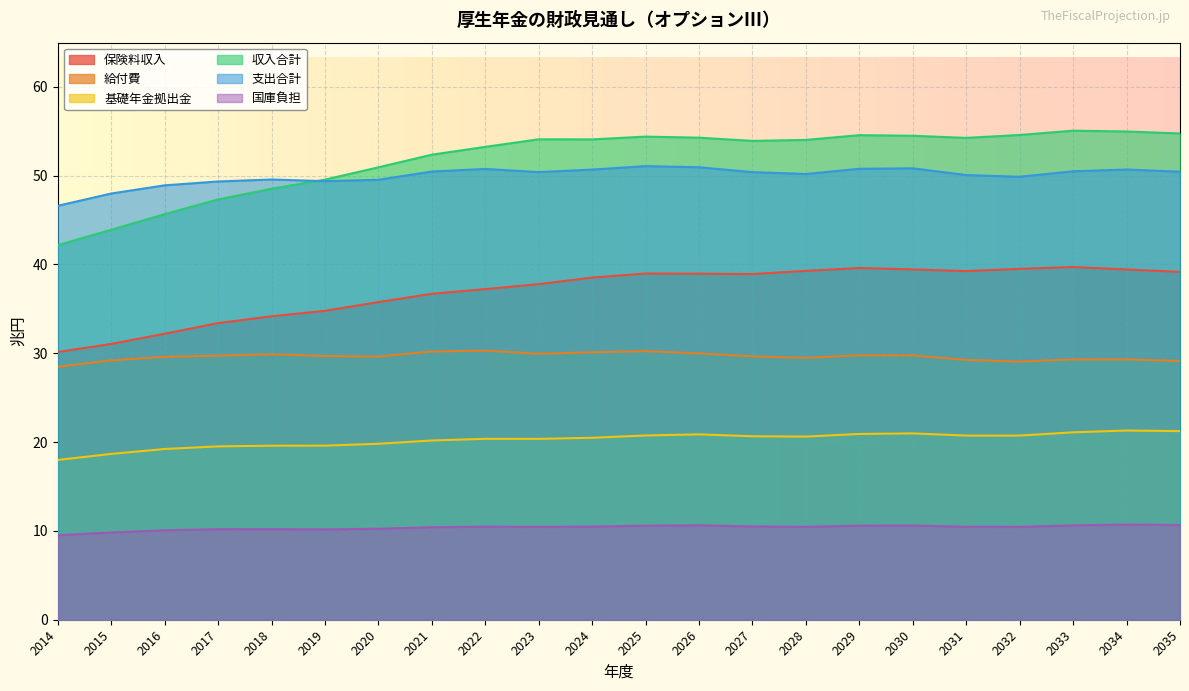

What is the total value across all series at 2033?

206.3